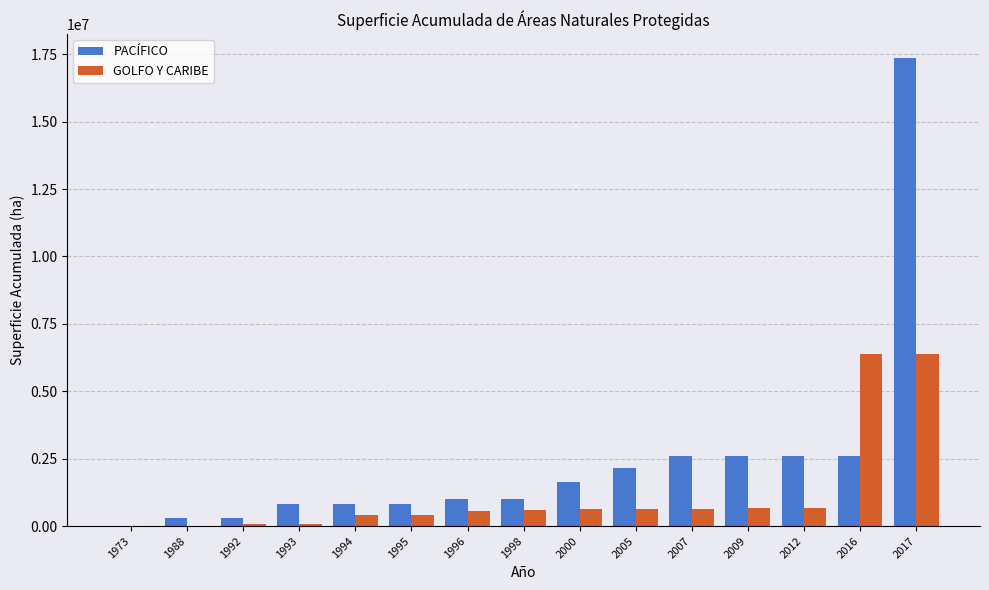

The value of PACÍFICO at 2017 is 7959089.7. True or false?

False